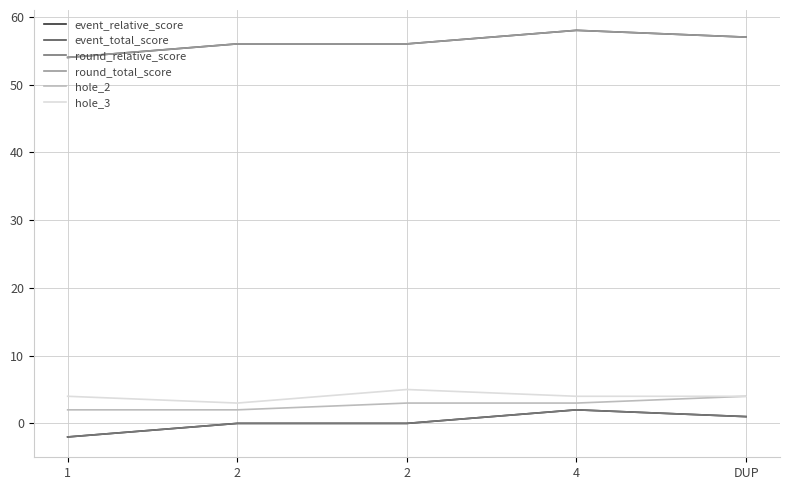

At which label does event_relative_score reach its minimum?

1